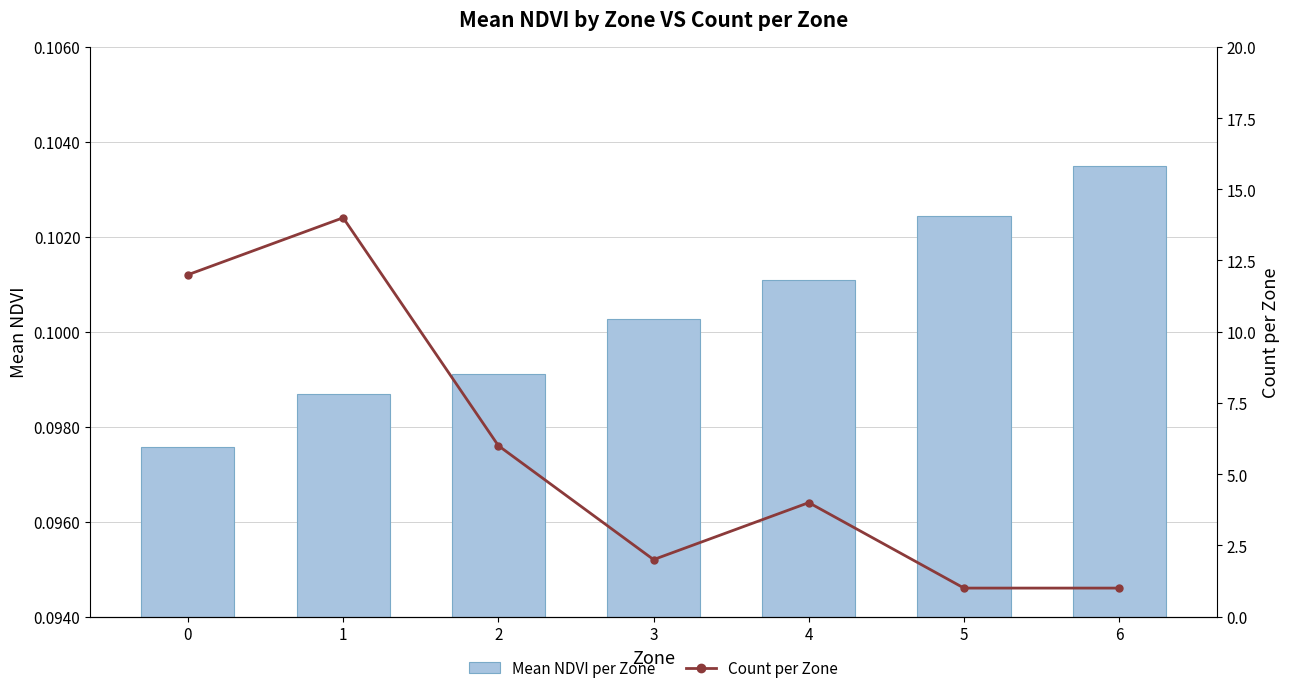

What are all the series names shown in the legend?

Mean NDVI per Zone, Count per Zone